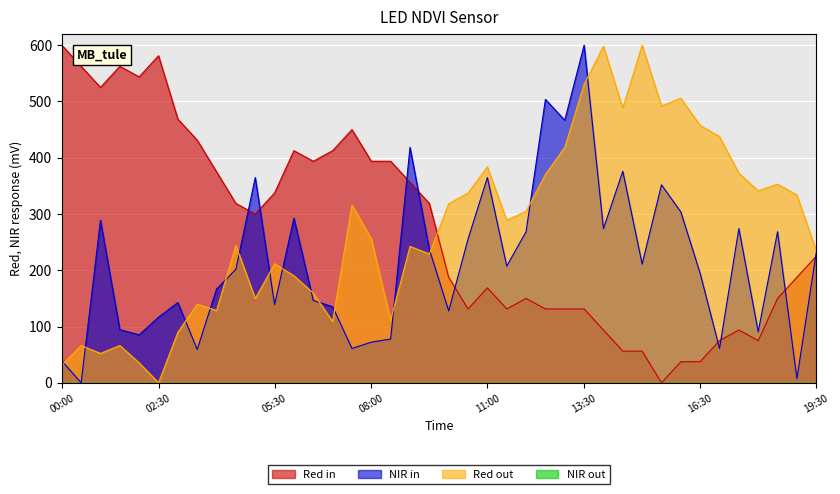

At which category is the sum across all series the highest?

13:30